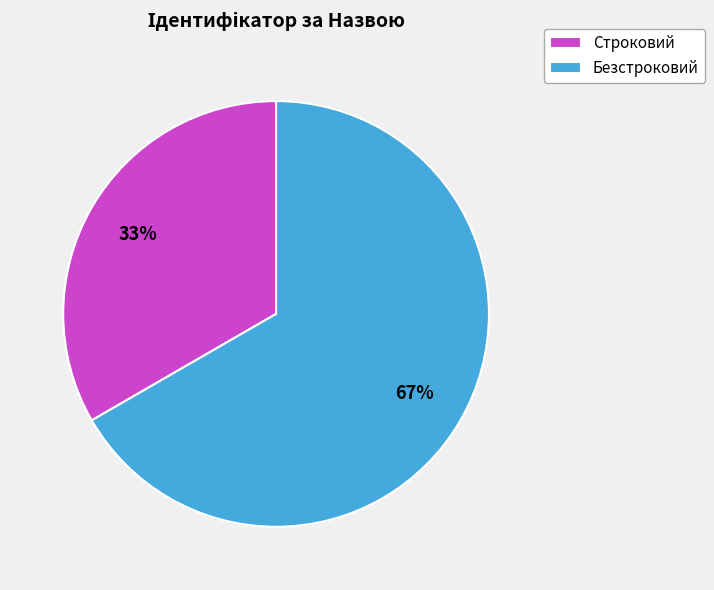

How many slices are in this pie chart?

2